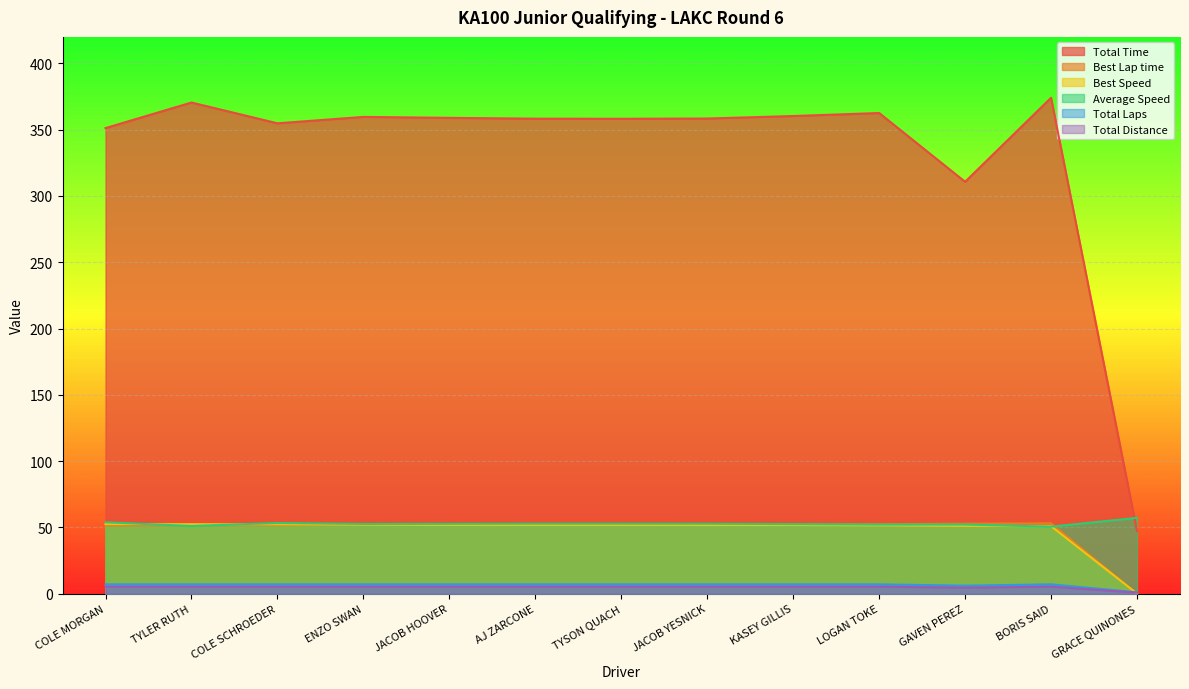

The value of Total Time at TYSON QUACH is 536.2. True or false?

False